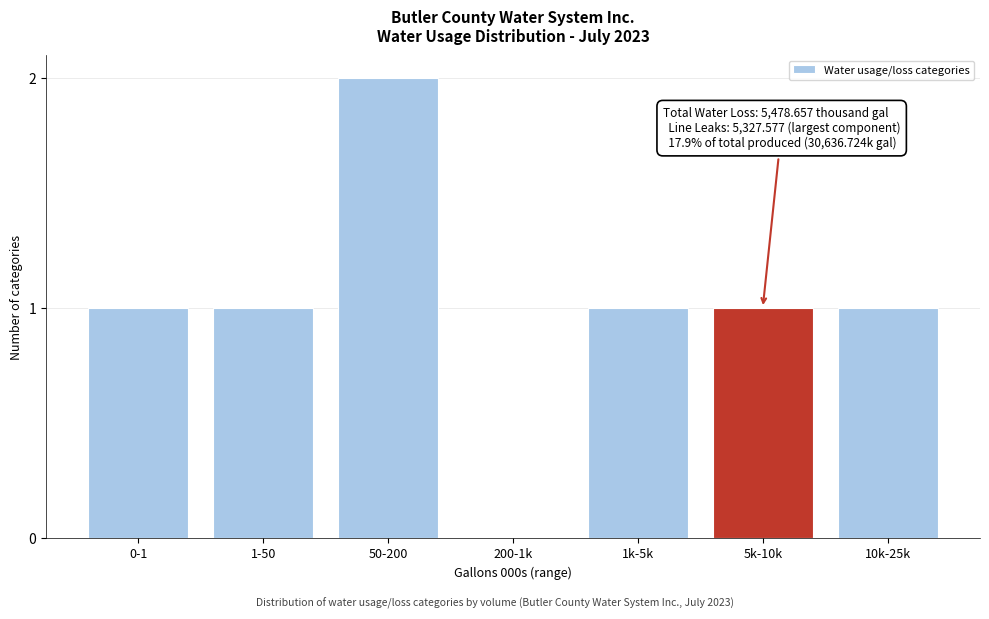

Reading left to right, extract all data points from this chart.

0-1=1	1-50=1	50-200=2	200-1k=0	1k-5k=1	5k-10k=1	10k-25k=1